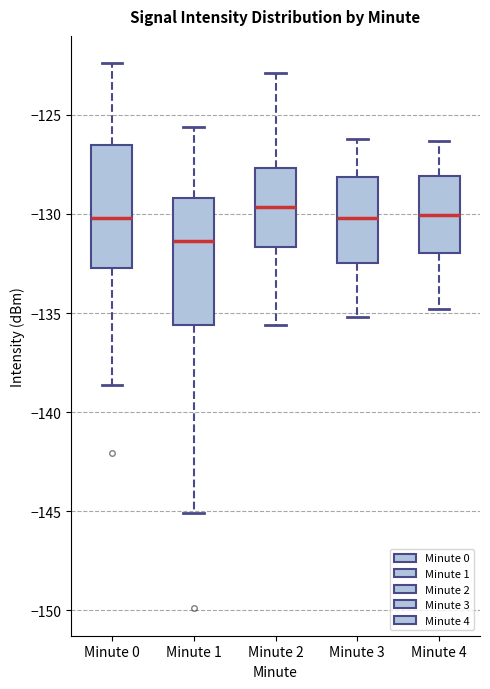

Which box has the lowest median line?

Minute 1